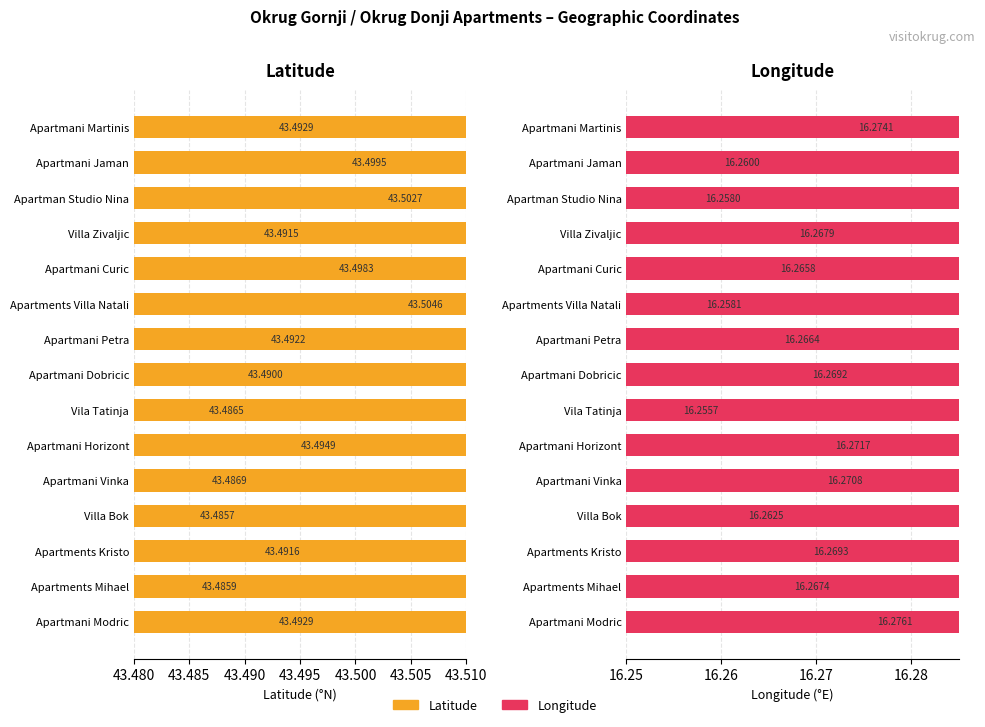

Rank the series by their average value, from highest to lowest.

Latitude, Longitude